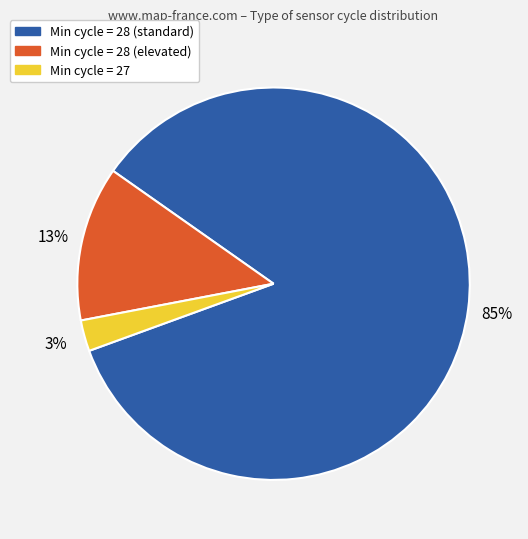

Is there any slice that represents more than half of the pie?

Yes